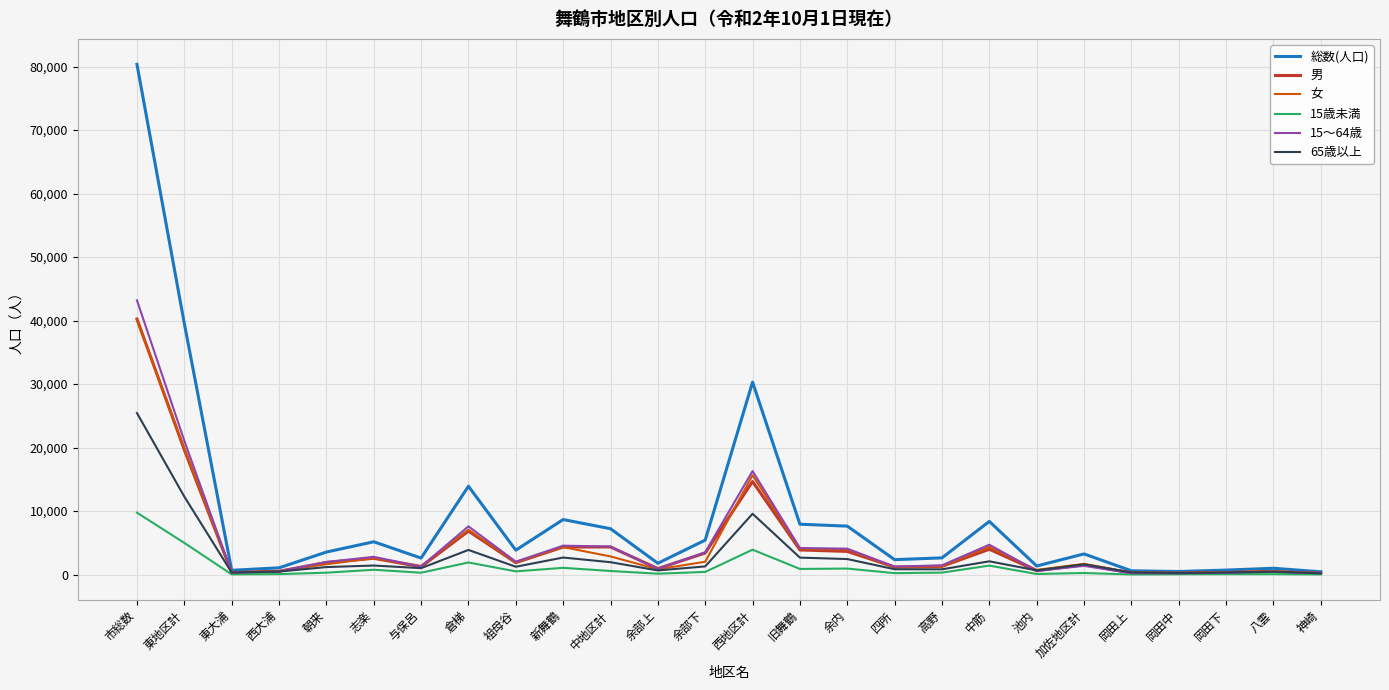

What is the sum of the 65歳以上 values at 朝来 and 中筋?

3284